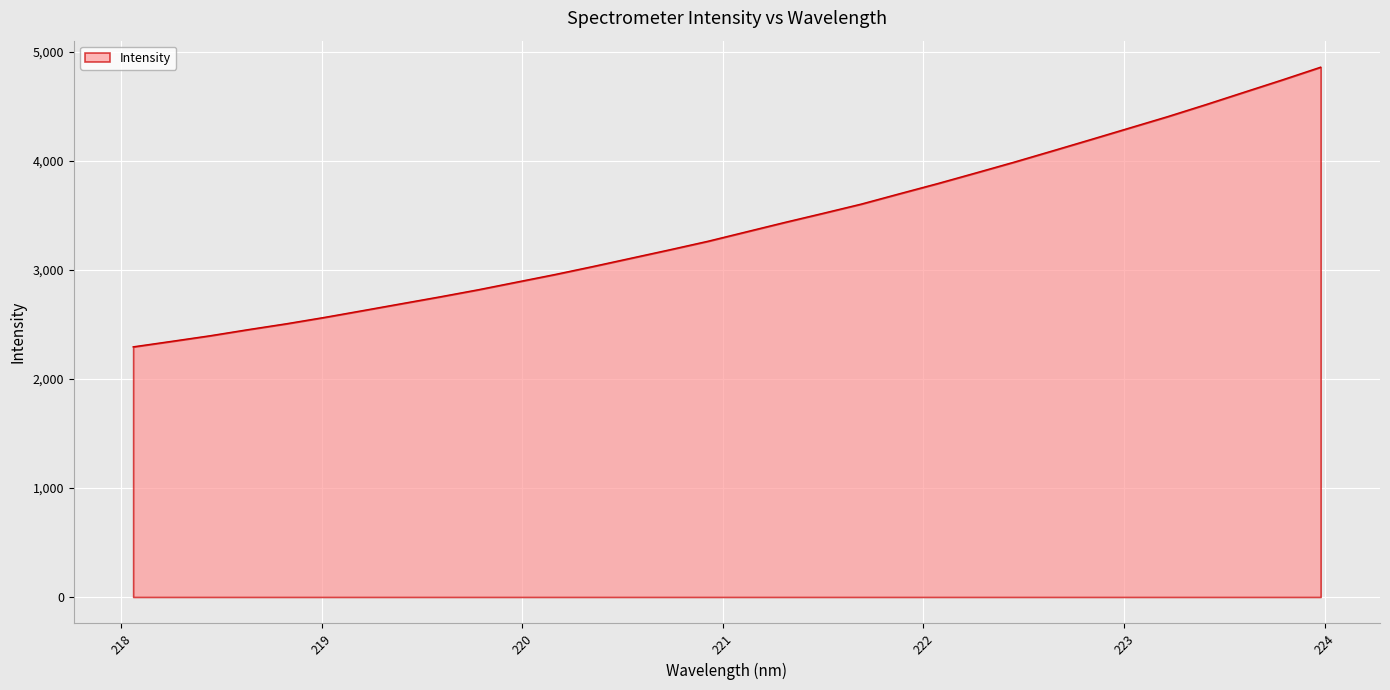

Reading left to right, list all the values displayed in this chart.

2294.6	2345.0	2396.2	2452.7	2506.7	2565.5	2627.8	2690.8	2753.3	2818.4	2888.4	2958.2	3032.3	3108.8	3185.4	3263.8	3350.1	3436.2	3519.6	3604.5	3699.5	3793.2	3891.2	3990.2	4093.1	4197.0	4301.8	4406.6	4517.0	4630.6	4743.8	4860.1